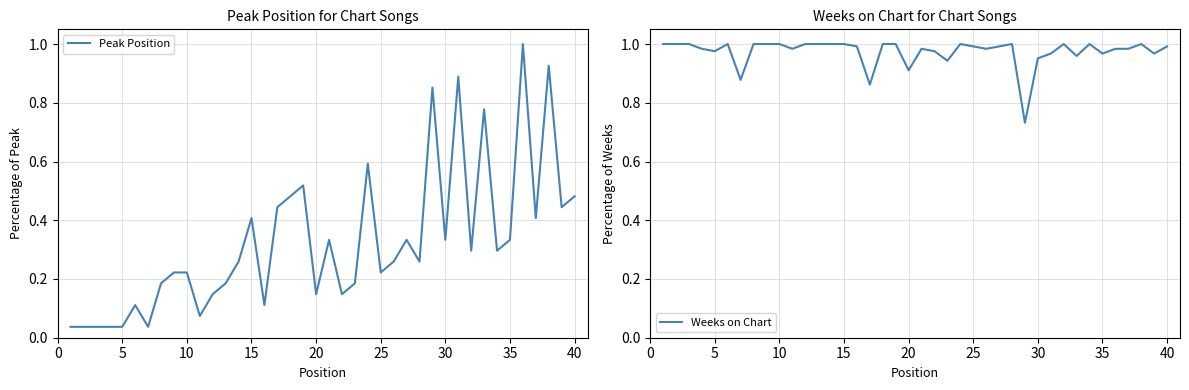

In Weeks on Chart, how many points are lower than both neighbors (excluding endpoints)?

11